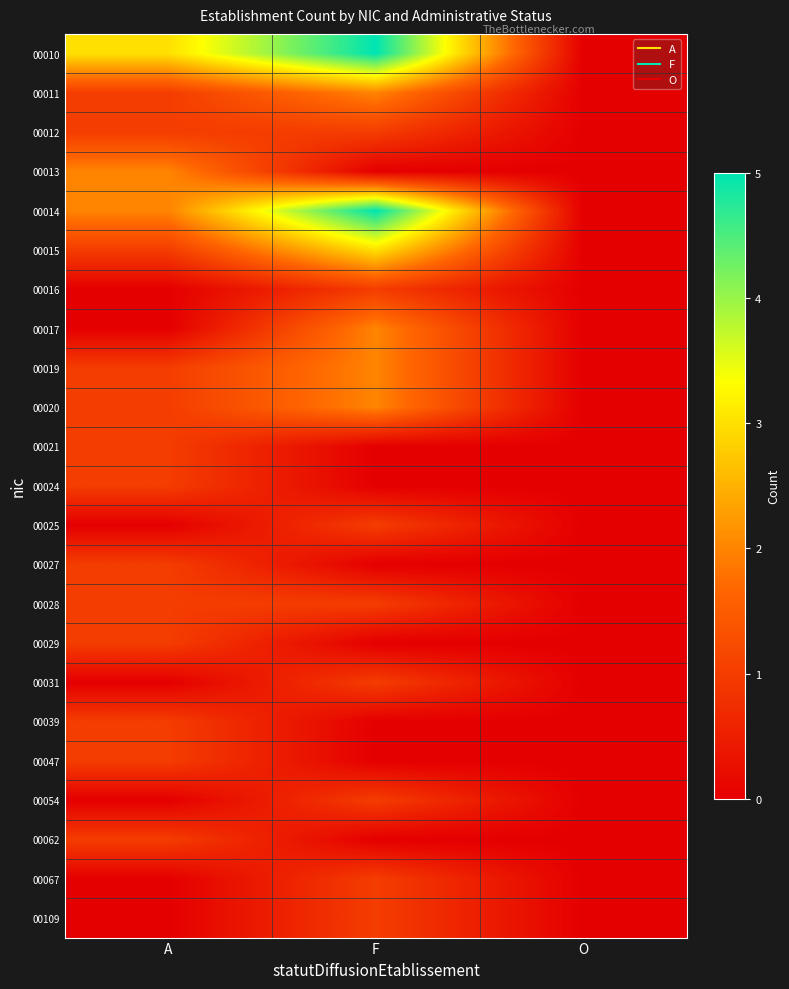

Reading right to left, list all the values displayed in this chart.

00010: O=0	F=5	A=3
00011: O=0	F=2	A=1
00012: O=0	F=1	A=1
00013: O=0	F=0	A=2
00014: O=0	F=5	A=2
00015: O=0	F=3	A=1
00016: O=0	F=1	A=0
00017: O=0	F=2	A=0
00019: O=0	F=2	A=1
00020: O=0	F=2	A=1
00021: O=0	F=0	A=1
00024: O=0	F=0	A=1
00025: O=0	F=1	A=0
00027: O=0	F=0	A=1
00028: O=0	F=1	A=1
00029: O=0	F=0	A=1
00031: O=0	F=1	A=0
00039: O=0	F=0	A=1
00047: O=0	F=0	A=1
00054: O=0	F=1	A=0
00062: O=0	F=0	A=1
00067: O=0	F=1	A=0
00109: O=0	F=1	A=0